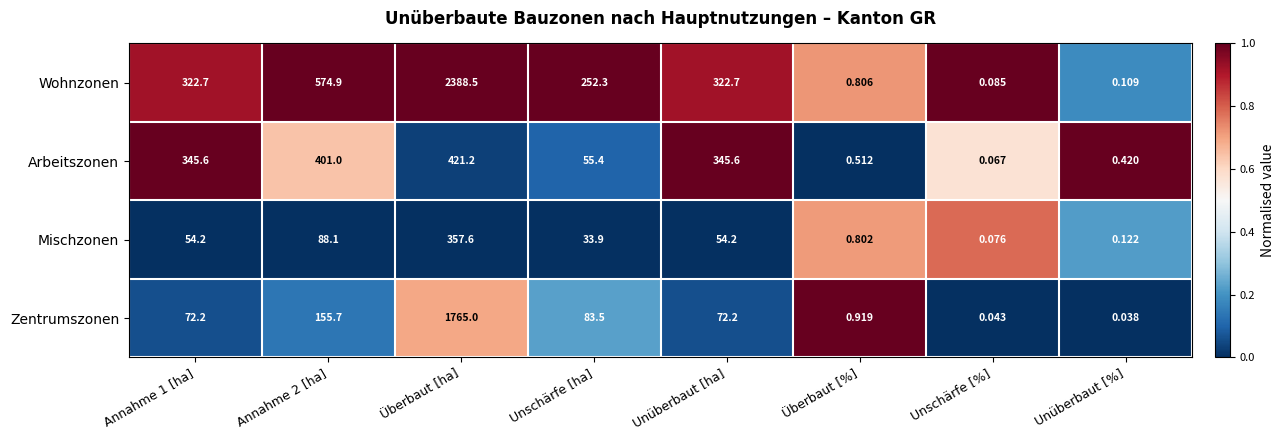

How many data points does each series have?

8